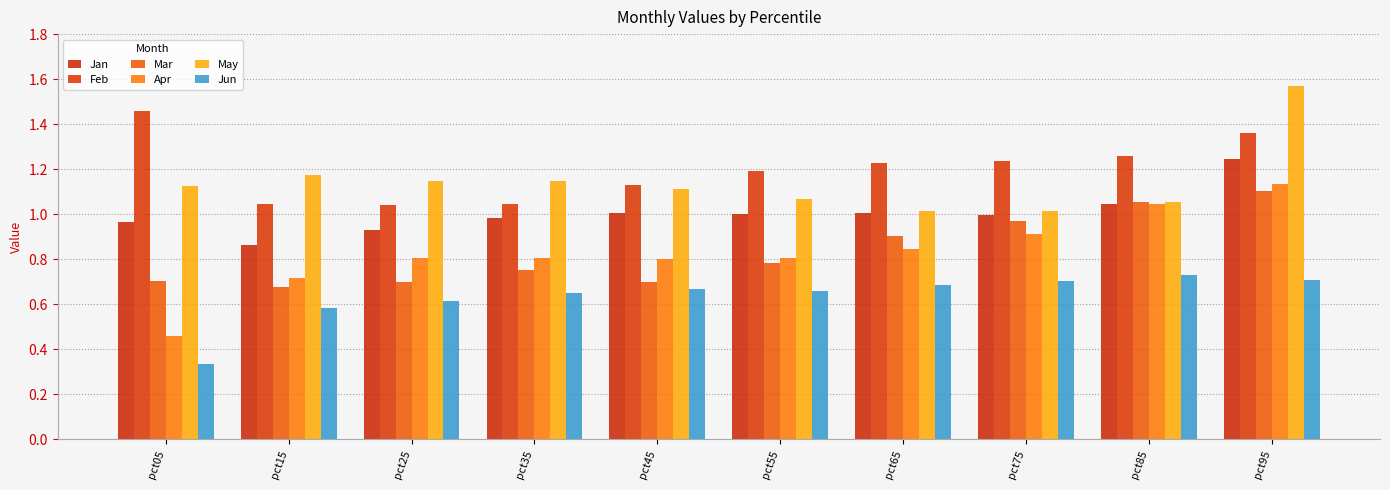

How many series are shown in this chart?

6